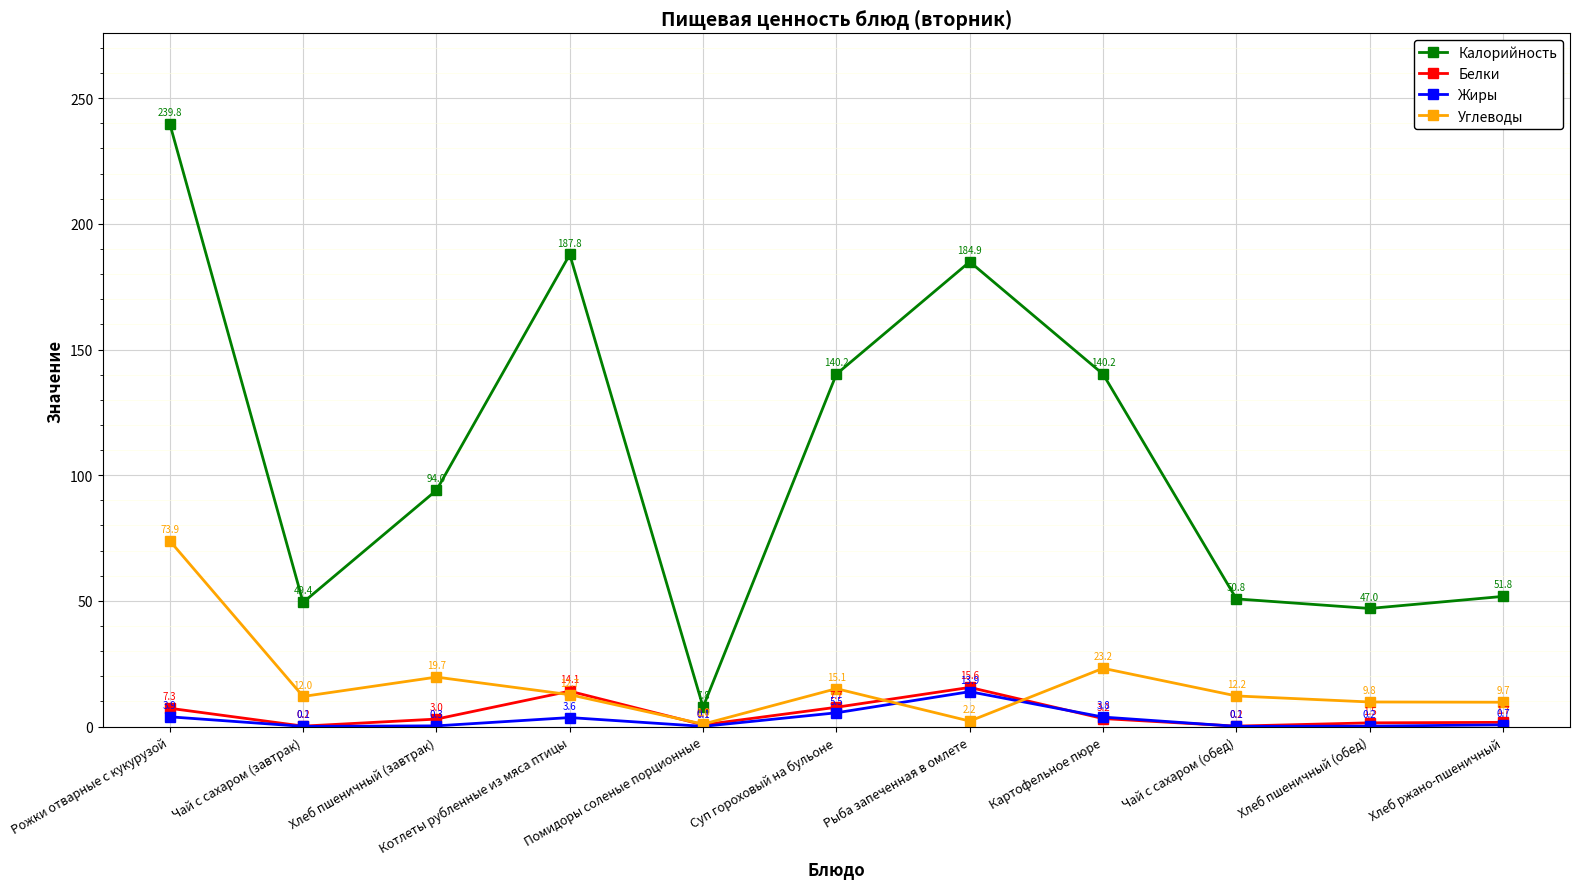

Is it true that Жиры equals 0.1 at Чай с сахаром (обед)?

True